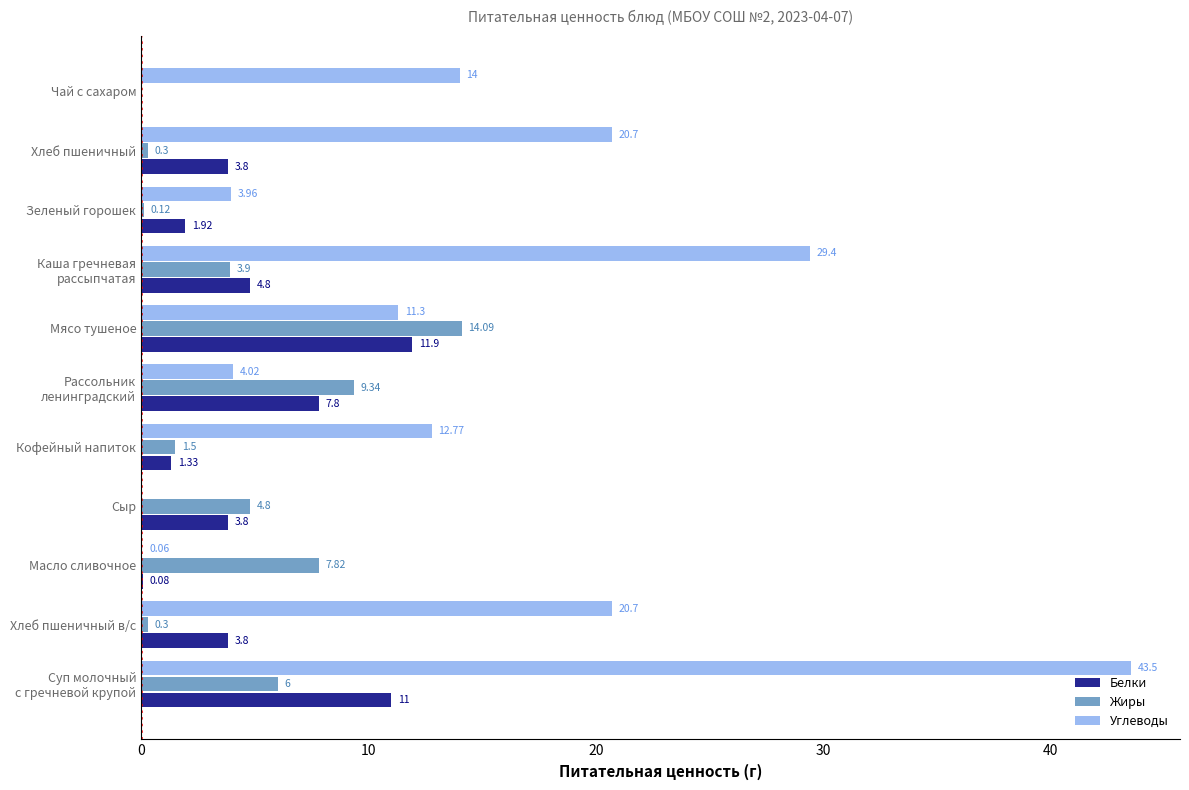

Which series has the largest total across all categories?

Углеводы